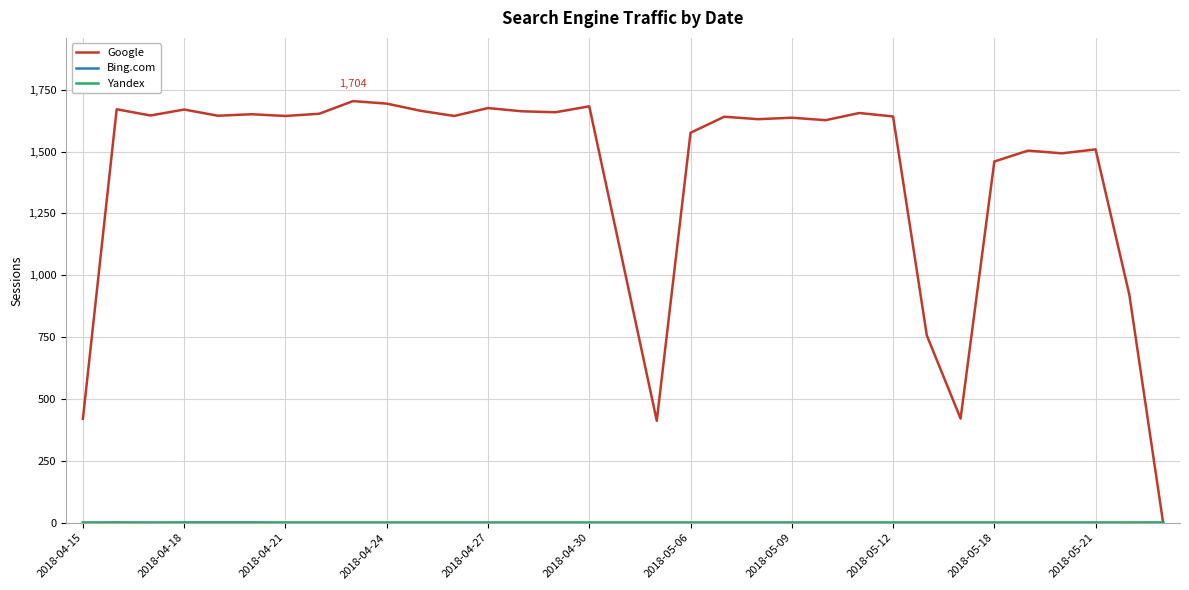

Which series has the largest total across all categories?

Google